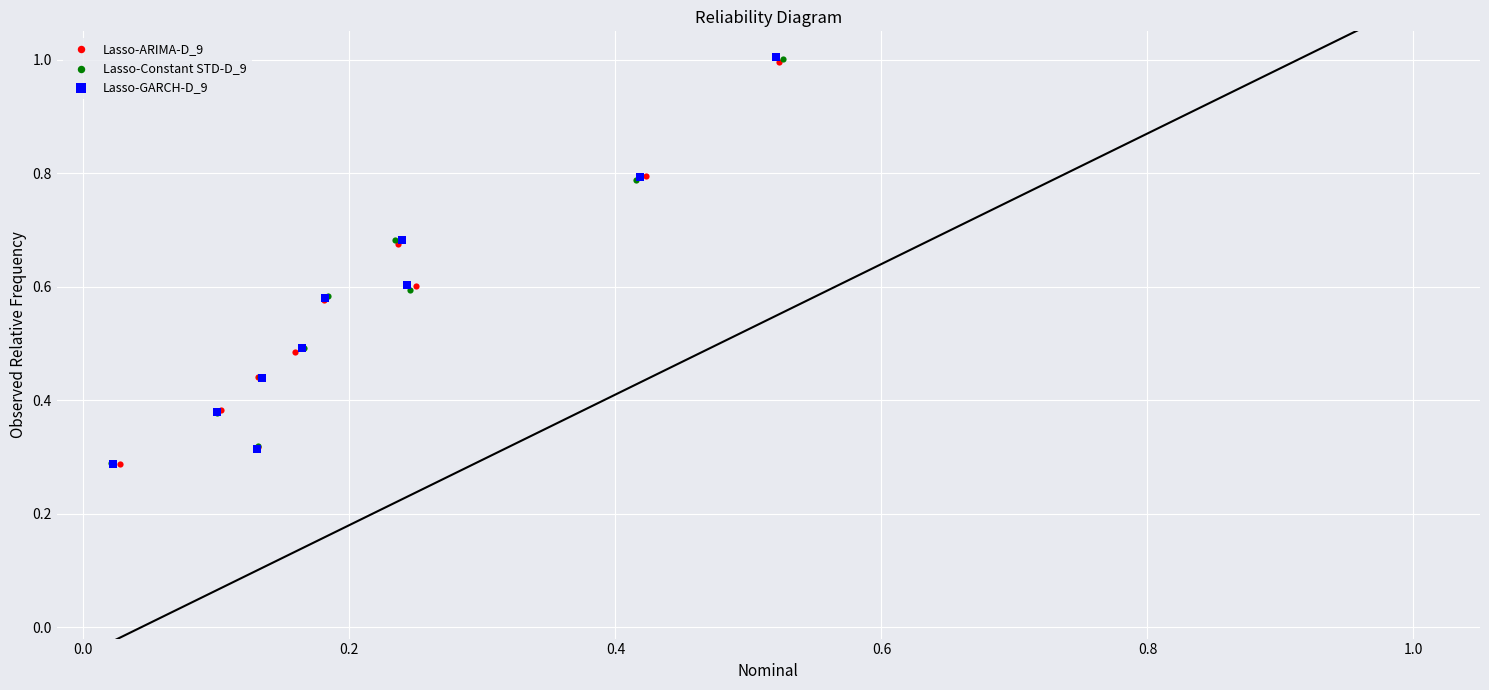

Which series has the largest Y range (max minus min)?

Lasso-GARCH-D_9